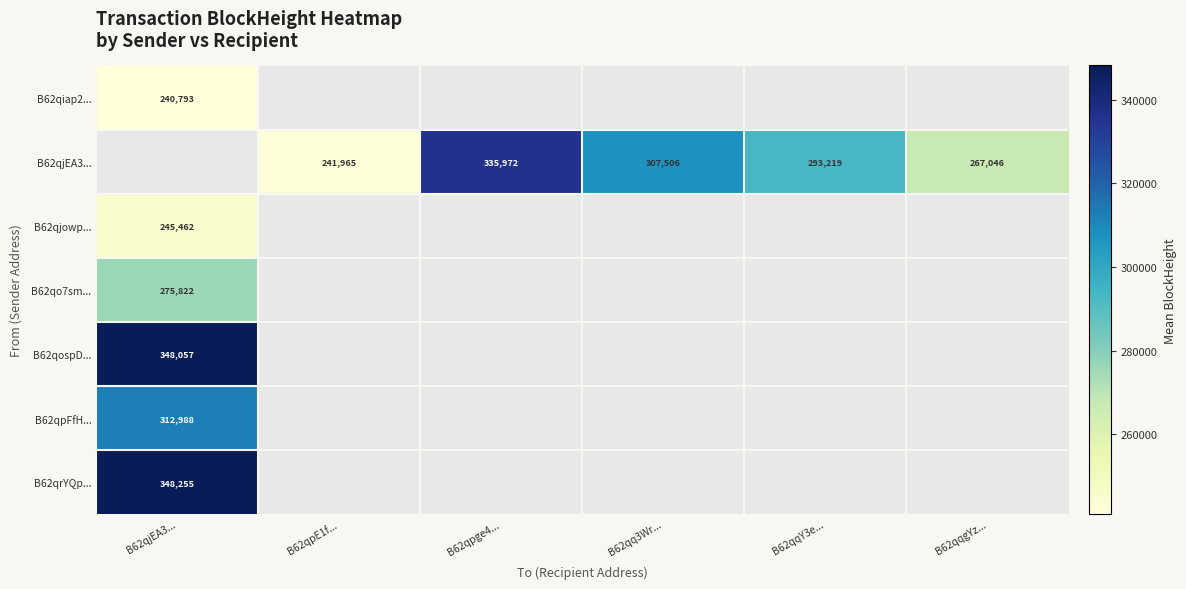

Is it true that B62qiap2... equals 397490 at B62qjEA3...?

False